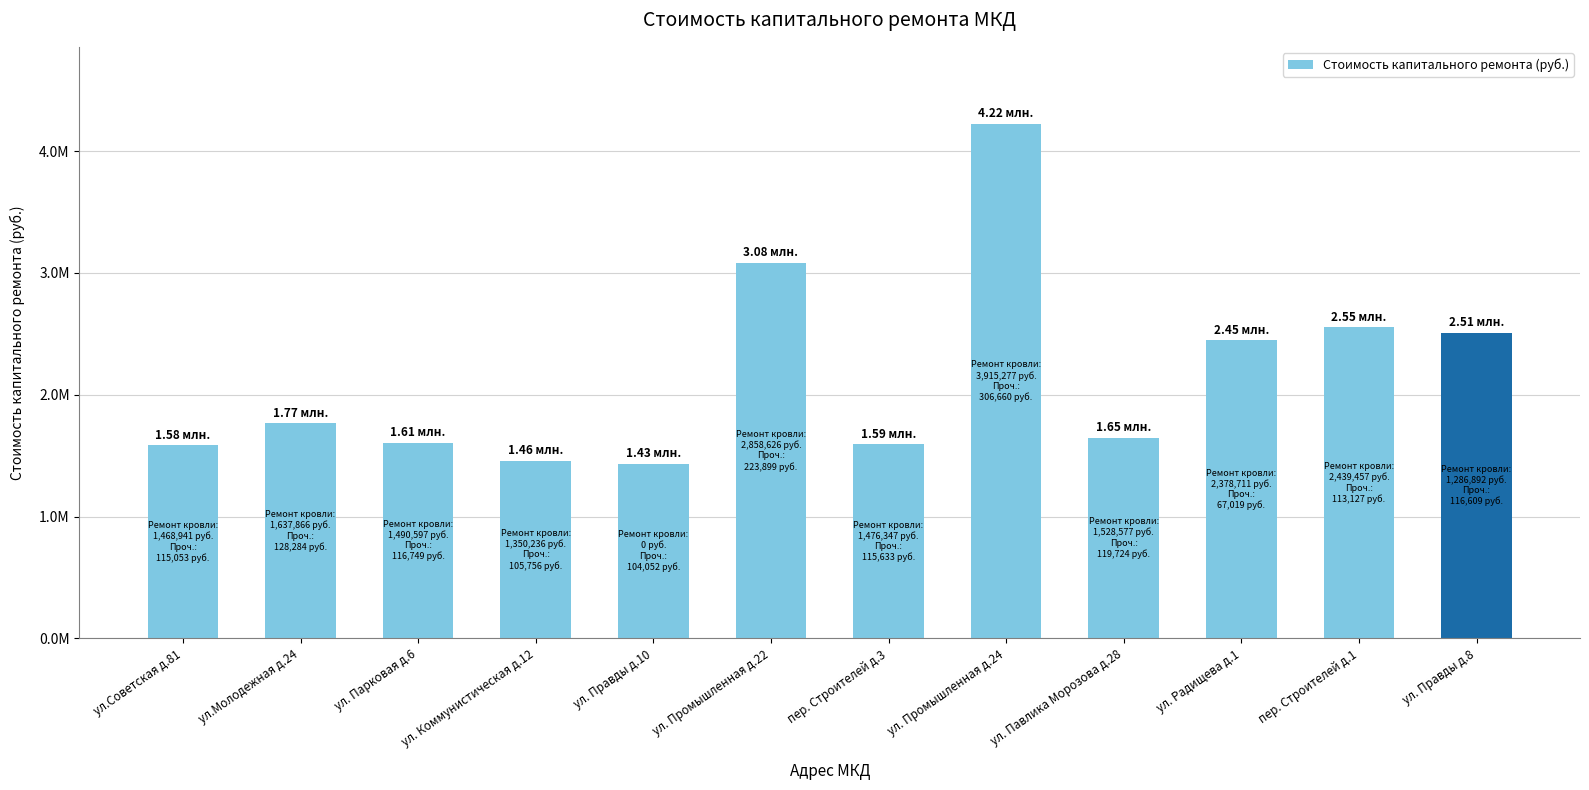

What is the change in value from ул. Коммунистическая д.12 to пер. Строителей д.1?

+1096592.2